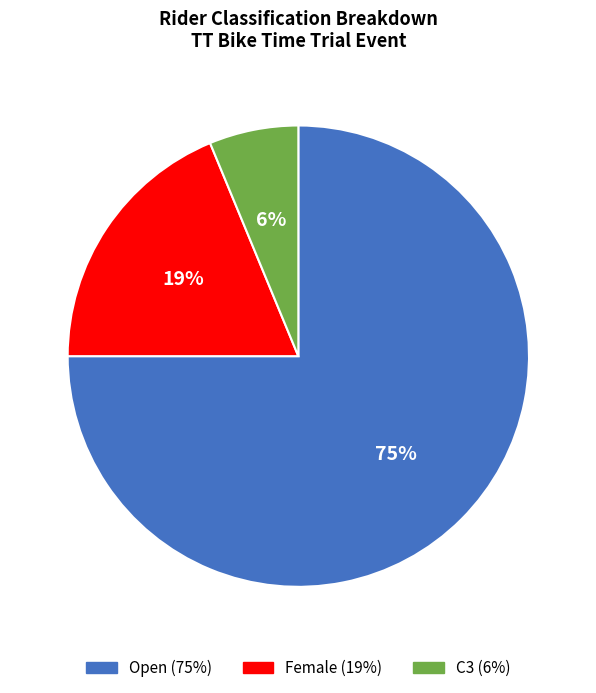

Is there a majority slice in this chart?

Yes